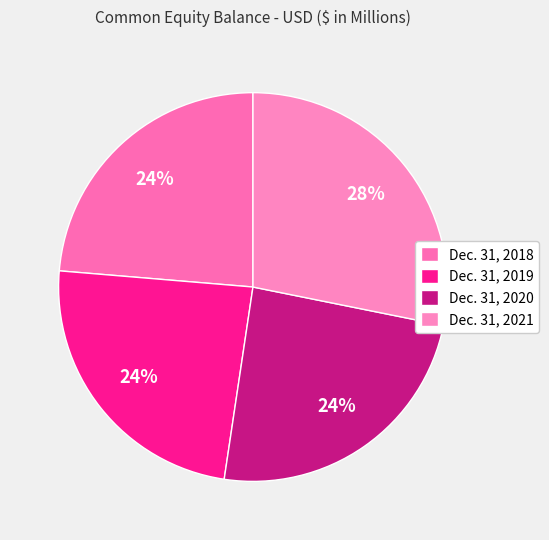

Combined, do Dec. 31, 2020 and Dec. 31, 2018 account for over 50%?

No